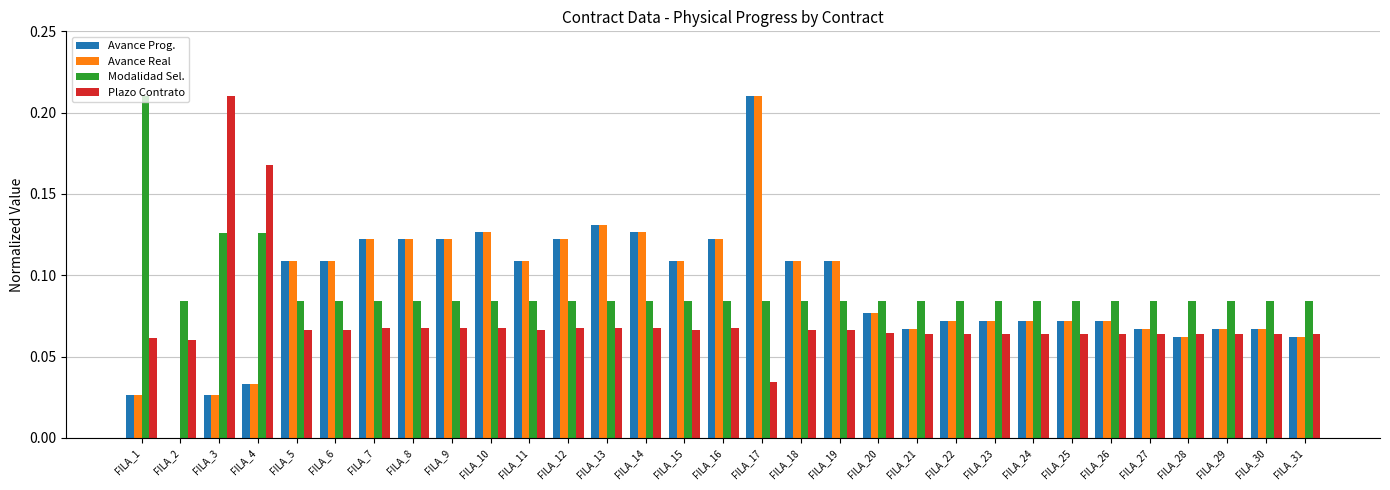

The value of Avance Prog. at FILA_28 is 0.0. True or false?

False